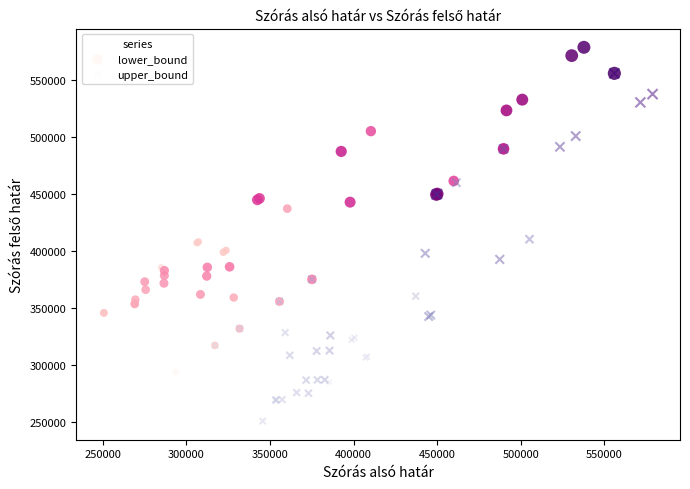

What are all the series names shown in the legend?

lower_bound, upper_bound